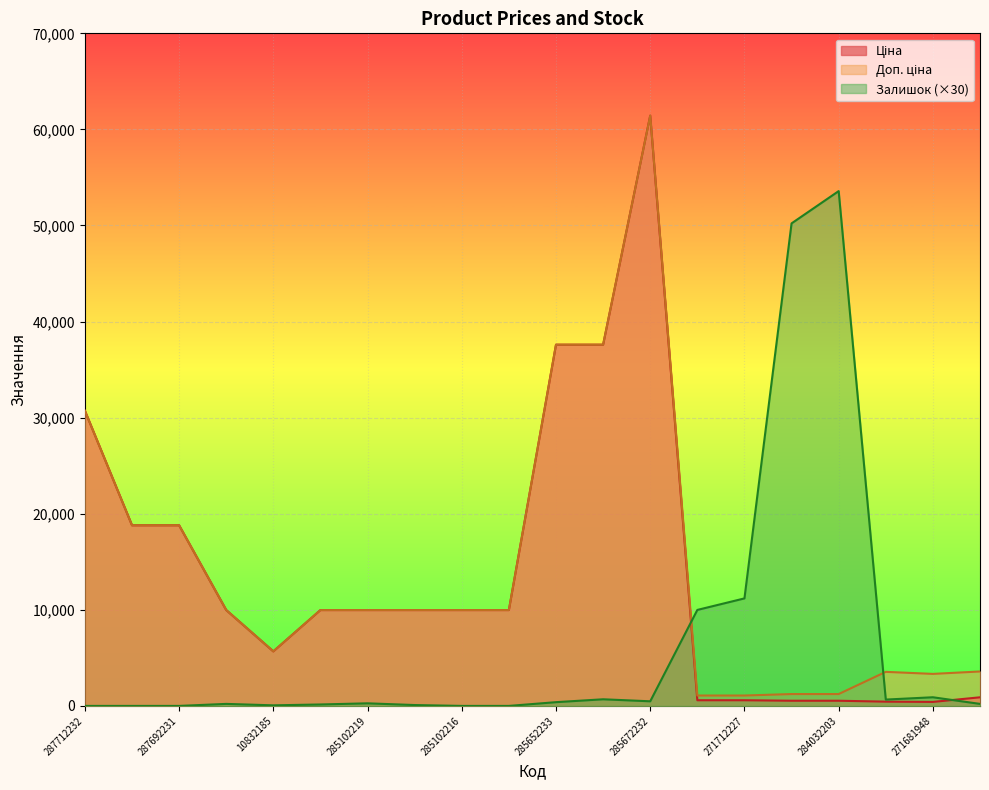

What is the maximum value shown in the chart?

61434.3